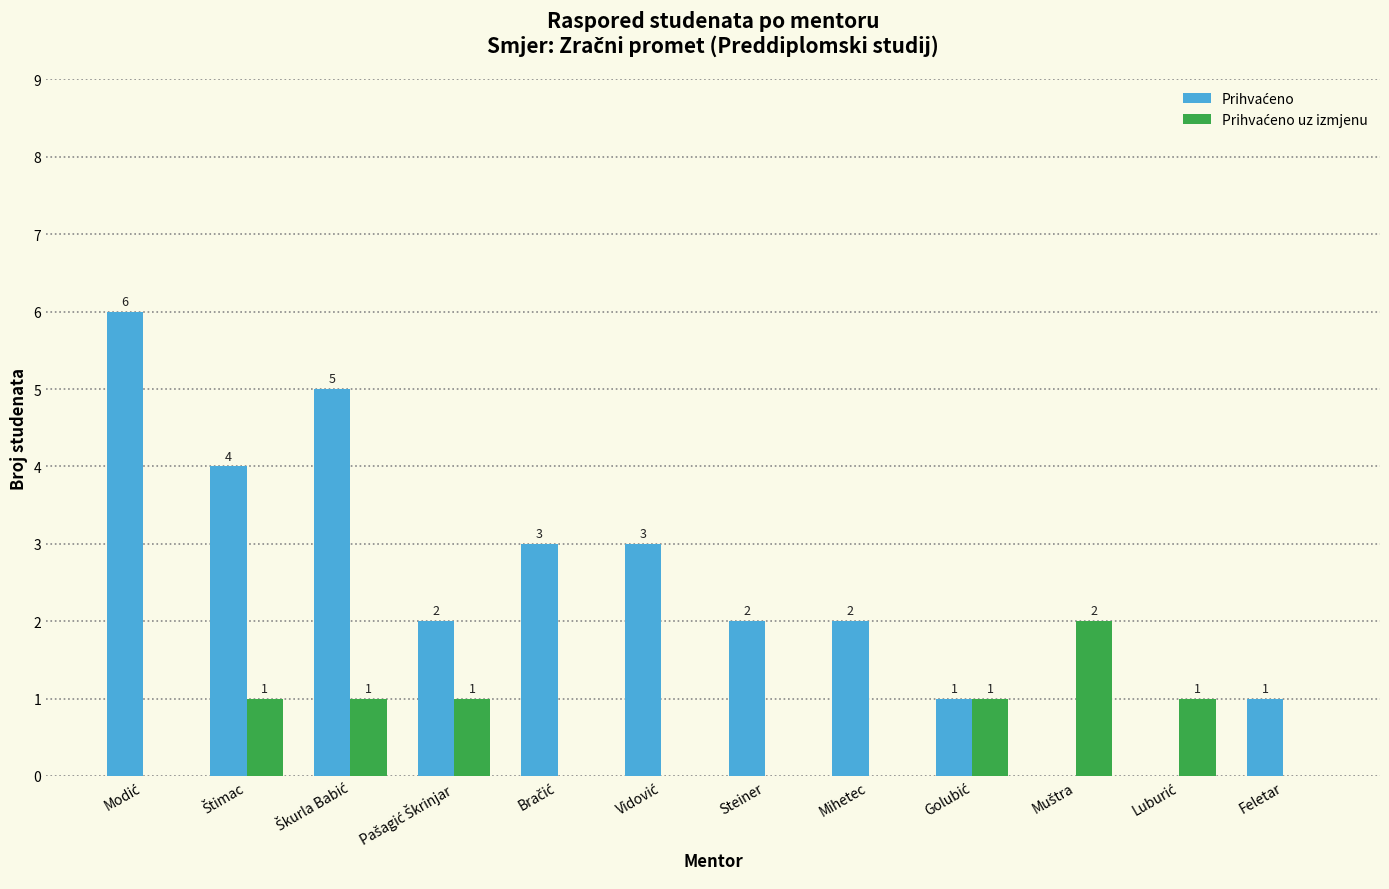

What is the difference between the highest and lowest values at Steiner?

2